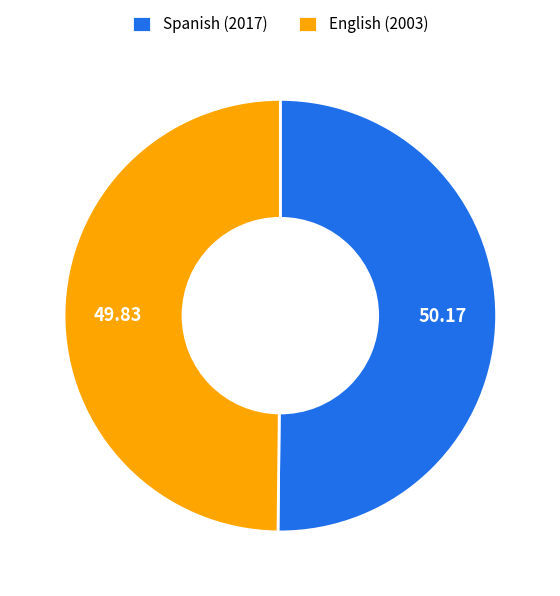

Do English (2003) and Spanish (2017) together represent more than half of the pie?

Yes